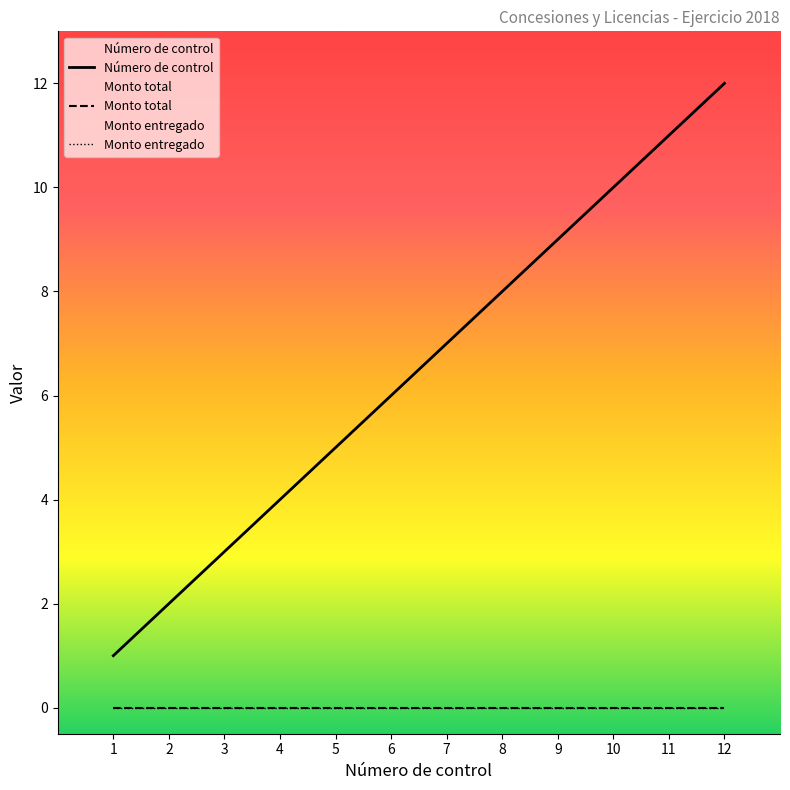

At which label is Monto total closest to 0?

1